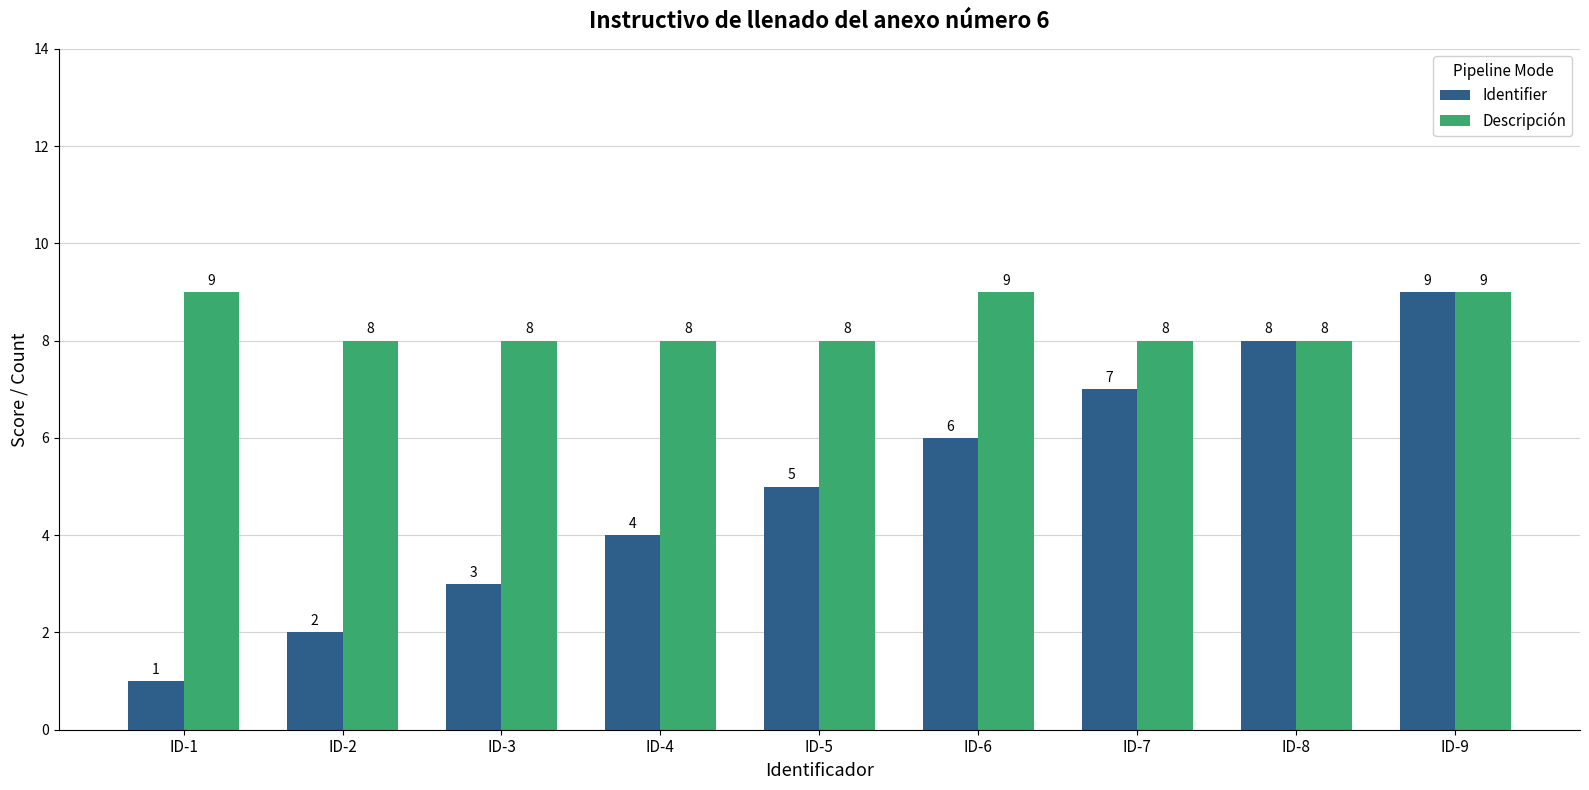

Which series has the largest range (max minus min)?

Identifier